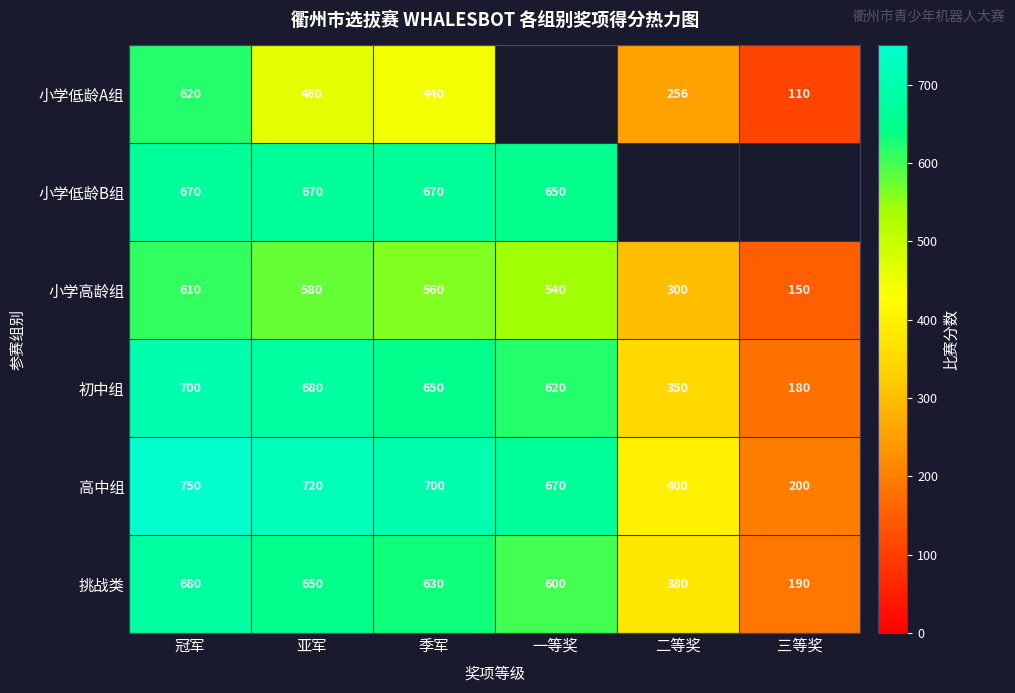

What is the lowest value of the 初中组 series?

180